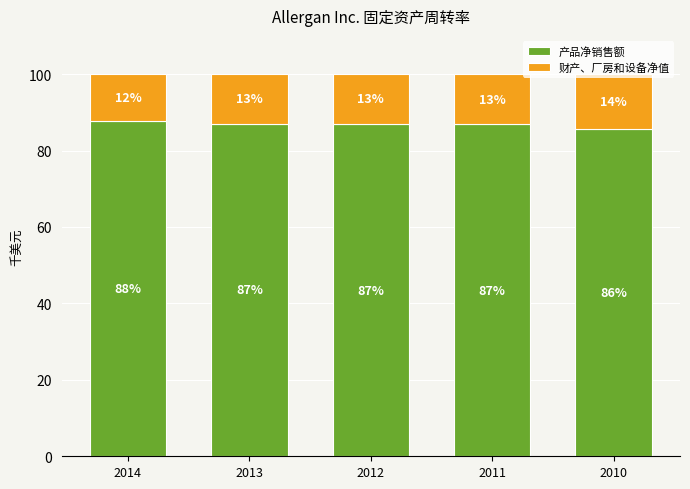

What is the lowest value of the 产品净销售额 series?

85.8